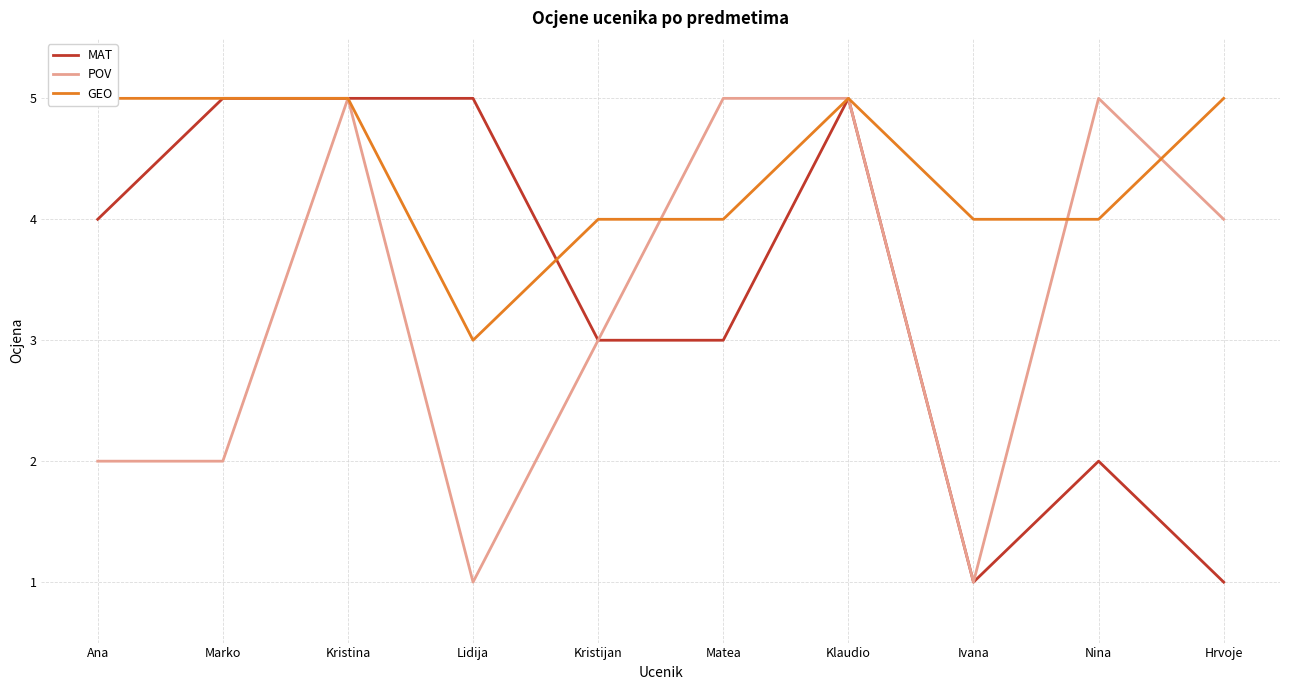

Where is GEO nearest to the value 4?

Kristijan